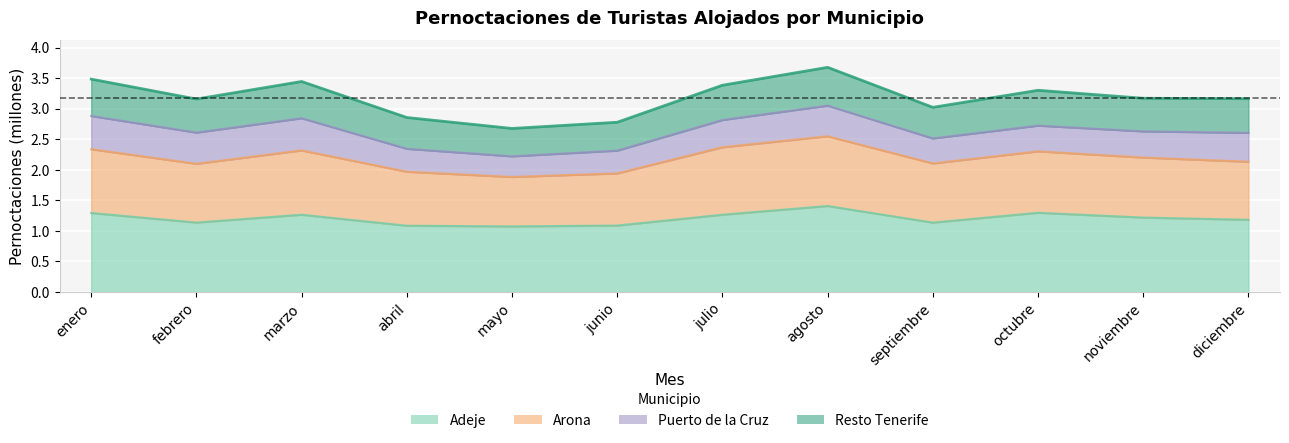

What is the difference between the second highest and minimum values in the Adeje series?

0.2